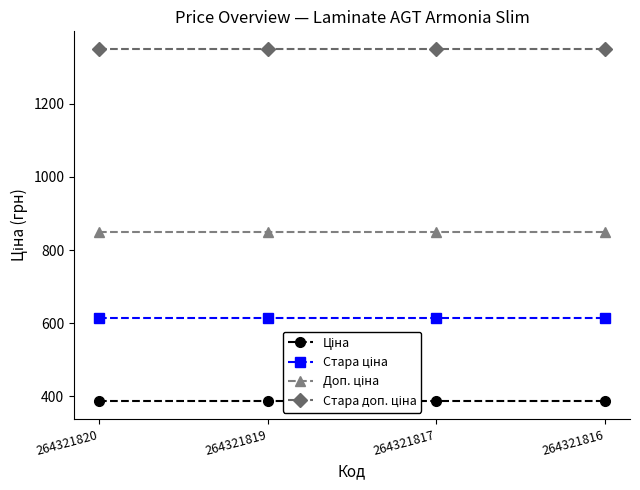

What is the minimum value shown in the chart?

386.9